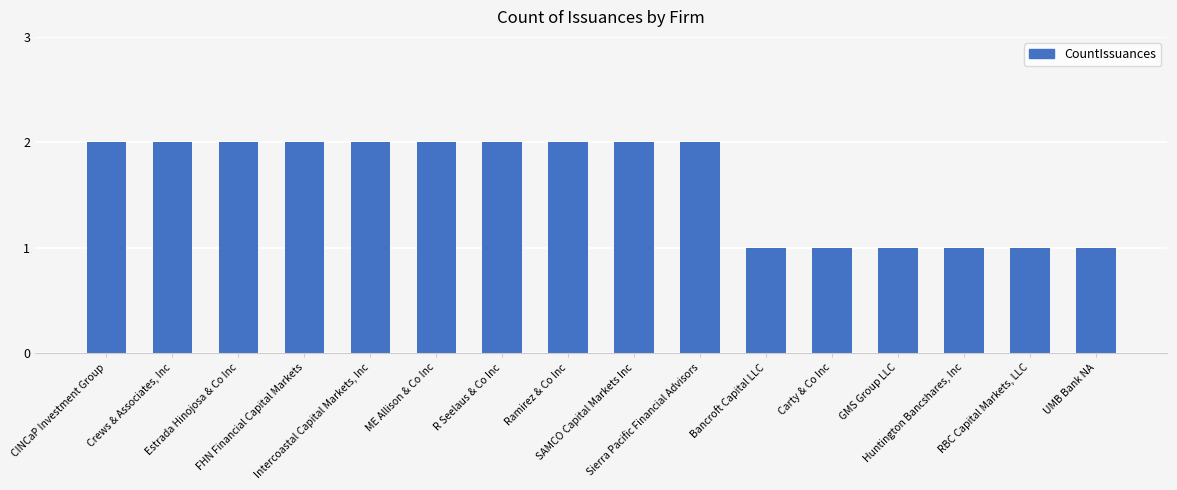

What is the sum of the values at CINCaP Investment Group and FHN Financial Capital Markets?

4